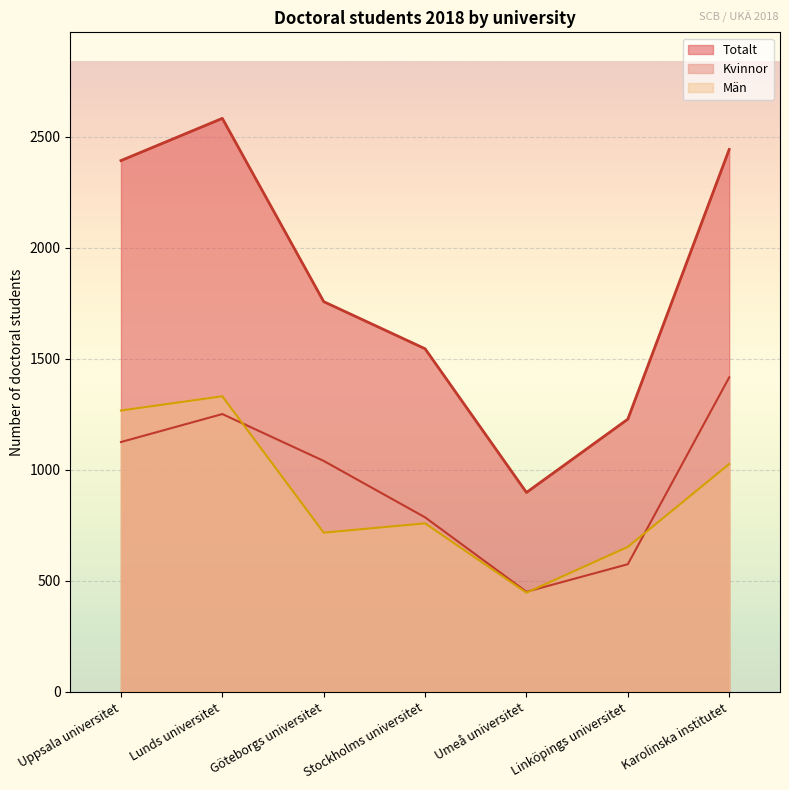

How many Kvinnor values are between 575 and 1251?

5